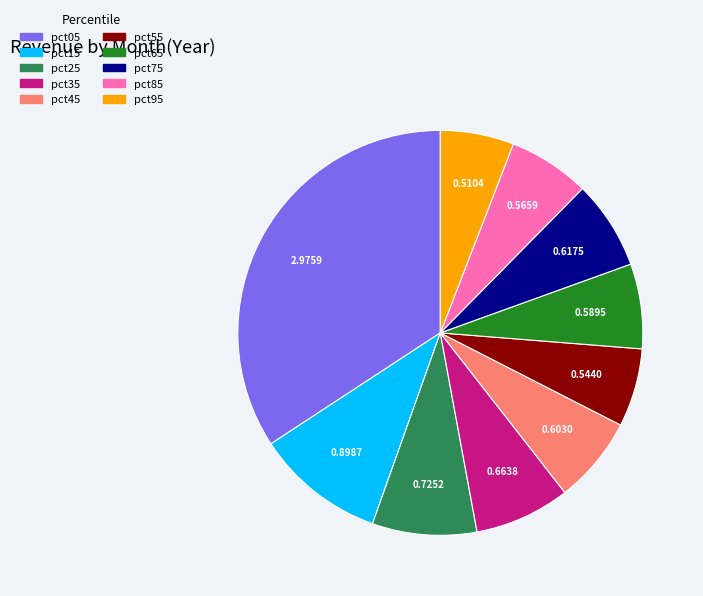

Which has a higher value, pct25 or pct15?

pct15